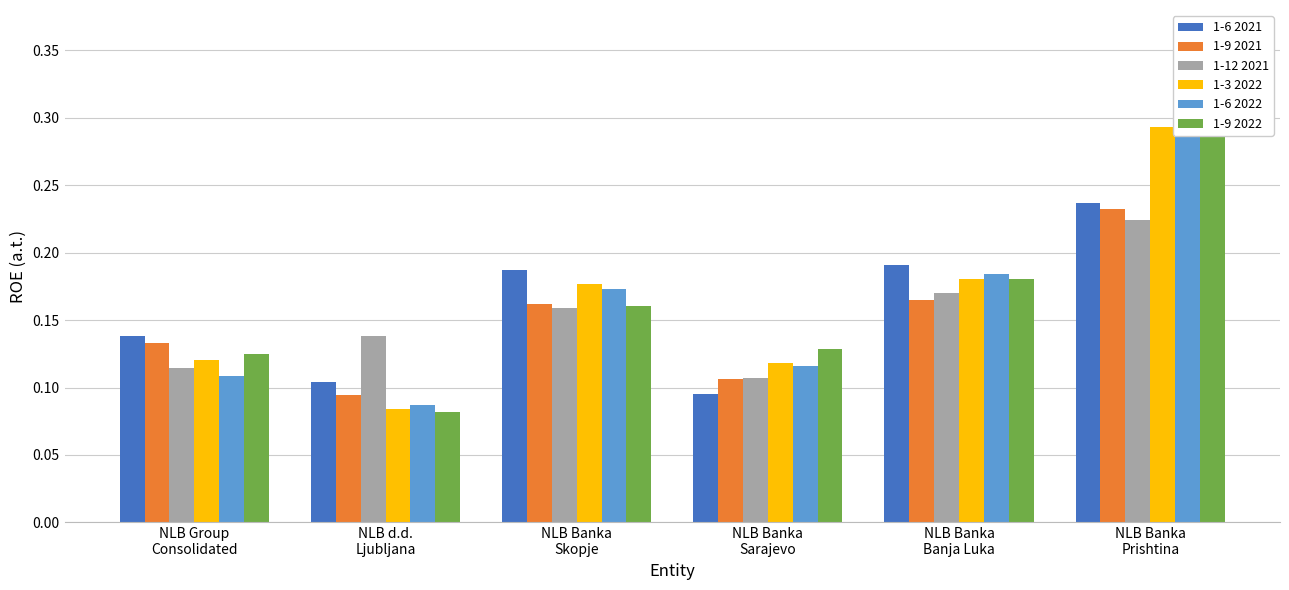

How many bars are there in total?

36